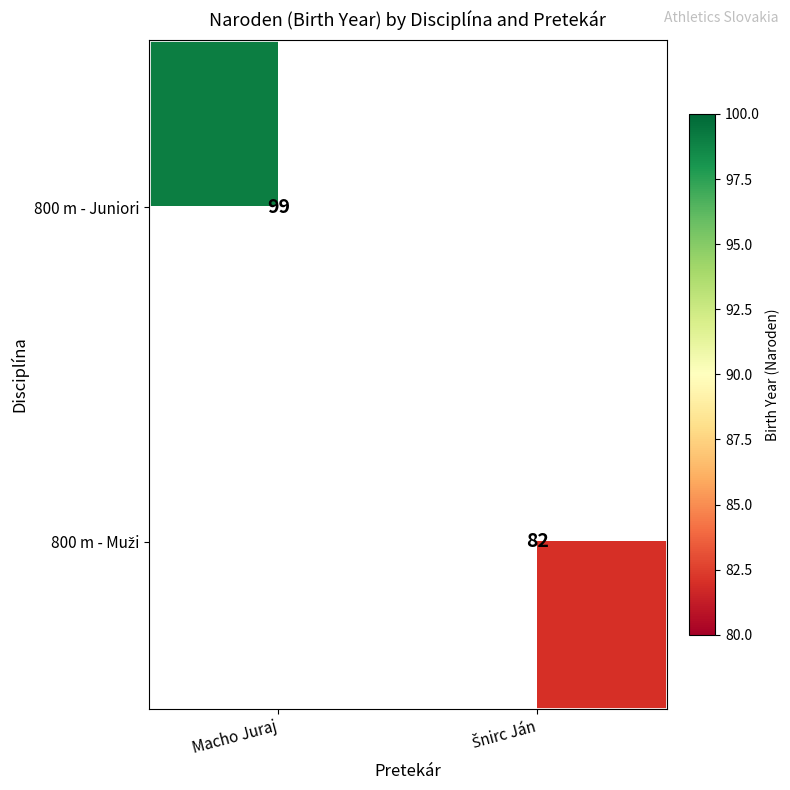

Count the number of data series in this chart.

2